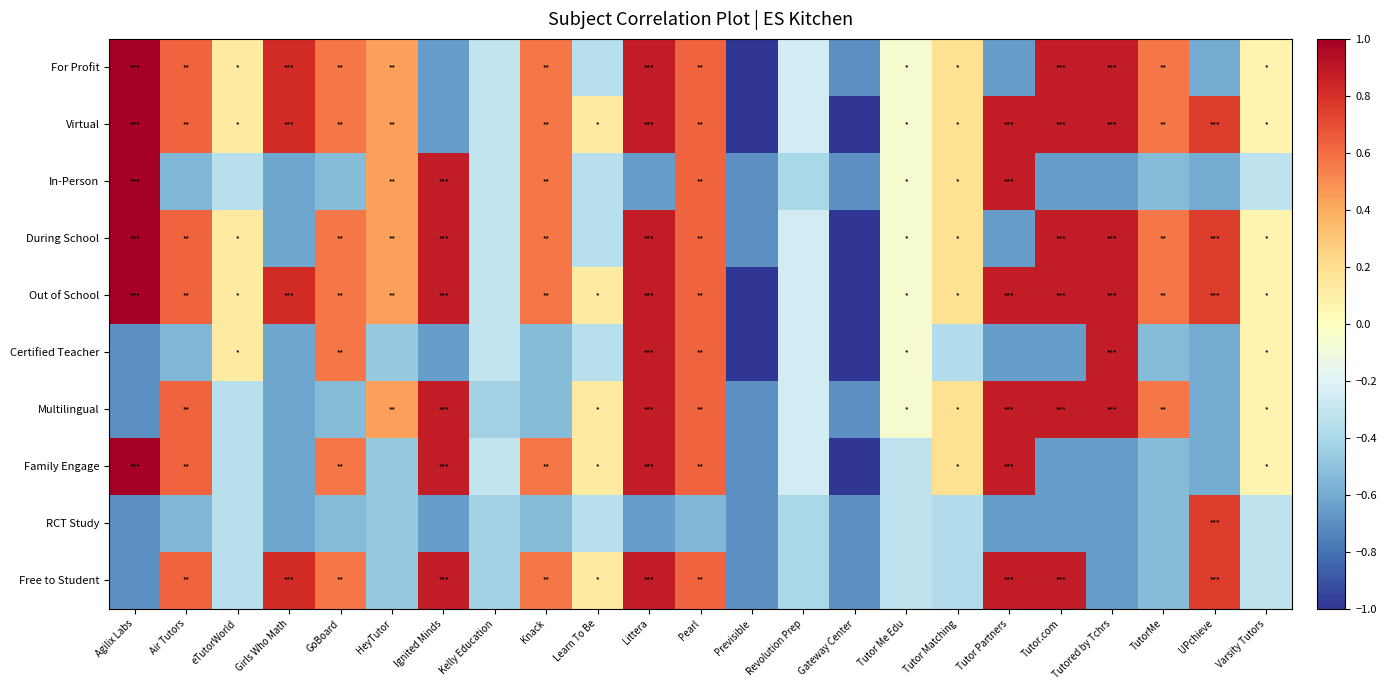

Reading left to right, what are all the values shown in this chart?

For Profit: Agilix Labs=1.0	Air Tutors=0.6	eTutorWorld=0.1	Girls Who Math=0.8	GoBoard=0.6	HeyTutor=0.4	Ignited Minds=-0.7	Kelly Education=-0.3	Knack=0.6	Learn To Be=-0.3	Littera=0.9	Pearl=0.6	Previsible=-1.0	Revolution Prep=-0.2	Gateway Center=-0.7	Tutor Me Edu=-0.1	Tutor Matching=0.2	Tutor Partners=-0.7	Tutor.com=0.9	Tutored by Tchrs=0.9	TutorMe=0.6	UPchieve=-0.6	Varsity Tutors=0.1
Virtual: Agilix Labs=1.0	Air Tutors=0.6	eTutorWorld=0.1	Girls Who Math=0.8	GoBoard=0.6	HeyTutor=0.4	Ignited Minds=-0.7	Kelly Education=-0.3	Knack=0.6	Learn To Be=0.1	Littera=0.9	Pearl=0.6	Previsible=-1.0	Revolution Prep=-0.2	Gateway Center=-1.0	Tutor Me Edu=-0.1	Tutor Matching=0.2	Tutor Partners=0.9	Tutor.com=0.9	Tutored by Tchrs=0.9	TutorMe=0.6	UPchieve=0.8	Varsity Tutors=0.1
In-Person: Agilix Labs=1.0	Air Tutors=-0.6	eTutorWorld=-0.3	Girls Who Math=-0.6	GoBoard=-0.5	HeyTutor=0.4	Ignited Minds=0.9	Kelly Education=-0.3	Knack=0.6	Learn To Be=-0.3	Littera=-0.7	Pearl=0.6	Previsible=-0.7	Revolution Prep=-0.4	Gateway Center=-0.7	Tutor Me Edu=-0.1	Tutor Matching=0.2	Tutor Partners=0.9	Tutor.com=-0.7	Tutored by Tchrs=-0.7	TutorMe=-0.5	UPchieve=-0.6	Varsity Tutors=-0.3
During School: Agilix Labs=1.0	Air Tutors=0.6	eTutorWorld=0.1	Girls Who Math=-0.6	GoBoard=0.6	HeyTutor=0.4	Ignited Minds=0.9	Kelly Education=-0.3	Knack=0.6	Learn To Be=-0.3	Littera=0.9	Pearl=0.6	Previsible=-0.7	Revolution Prep=-0.2	Gateway Center=-1.0	Tutor Me Edu=-0.1	Tutor Matching=0.2	Tutor Partners=-0.7	Tutor.com=0.9	Tutored by Tchrs=0.9	TutorMe=0.6	UPchieve=0.8	Varsity Tutors=0.1
Out of School: Agilix Labs=1.0	Air Tutors=0.6	eTutorWorld=0.1	Girls Who Math=0.8	GoBoard=0.6	HeyTutor=0.4	Ignited Minds=0.9	Kelly Education=-0.3	Knack=0.6	Learn To Be=0.1	Littera=0.9	Pearl=0.6	Previsible=-1.0	Revolution Prep=-0.2	Gateway Center=-1.0	Tutor Me Edu=-0.1	Tutor Matching=0.2	Tutor Partners=0.9	Tutor.com=0.9	Tutored by Tchrs=0.9	TutorMe=0.6	UPchieve=0.8	Varsity Tutors=0.1
Certified Teacher: Agilix Labs=-0.7	Air Tutors=-0.6	eTutorWorld=0.1	Girls Who Math=-0.6	GoBoard=0.6	HeyTutor=-0.5	Ignited Minds=-0.7	Kelly Education=-0.3	Knack=-0.5	Learn To Be=-0.3	Littera=0.9	Pearl=0.6	Previsible=-1.0	Revolution Prep=-0.2	Gateway Center=-1.0	Tutor Me Edu=-0.1	Tutor Matching=-0.4	Tutor Partners=-0.7	Tutor.com=-0.7	Tutored by Tchrs=0.9	TutorMe=-0.5	UPchieve=-0.6	Varsity Tutors=0.1
Multilingual: Agilix Labs=-0.7	Air Tutors=0.6	eTutorWorld=-0.3	Girls Who Math=-0.6	GoBoard=-0.5	HeyTutor=0.4	Ignited Minds=0.9	Kelly Education=-0.4	Knack=-0.5	Learn To Be=0.1	Littera=0.9	Pearl=0.6	Previsible=-0.7	Revolution Prep=-0.2	Gateway Center=-0.7	Tutor Me Edu=-0.1	Tutor Matching=0.2	Tutor Partners=0.9	Tutor.com=0.9	Tutored by Tchrs=0.9	TutorMe=0.6	UPchieve=-0.6	Varsity Tutors=0.1
Family Engage: Agilix Labs=1.0	Air Tutors=0.6	eTutorWorld=-0.3	Girls Who Math=-0.6	GoBoard=0.6	HeyTutor=-0.5	Ignited Minds=0.9	Kelly Education=-0.3	Knack=0.6	Learn To Be=0.1	Littera=0.9	Pearl=0.6	Previsible=-0.7	Revolution Prep=-0.2	Gateway Center=-1.0	Tutor Me Edu=-0.3	Tutor Matching=0.2	Tutor Partners=0.9	Tutor.com=-0.7	Tutored by Tchrs=-0.7	TutorMe=-0.5	UPchieve=-0.6	Varsity Tutors=0.1
RCT Study: Agilix Labs=-0.7	Air Tutors=-0.6	eTutorWorld=-0.3	Girls Who Math=-0.6	GoBoard=-0.5	HeyTutor=-0.5	Ignited Minds=-0.7	Kelly Education=-0.4	Knack=-0.5	Learn To Be=-0.3	Littera=-0.7	Pearl=-0.6	Previsible=-0.7	Revolution Prep=-0.4	Gateway Center=-0.7	Tutor Me Edu=-0.3	Tutor Matching=-0.4	Tutor Partners=-0.7	Tutor.com=-0.7	Tutored by Tchrs=-0.7	TutorMe=-0.5	UPchieve=0.8	Varsity Tutors=-0.3
Free to Student: Agilix Labs=-0.7	Air Tutors=0.6	eTutorWorld=-0.3	Girls Who Math=0.8	GoBoard=0.6	HeyTutor=-0.5	Ignited Minds=0.9	Kelly Education=-0.4	Knack=0.6	Learn To Be=0.1	Littera=0.9	Pearl=0.6	Previsible=-0.7	Revolution Prep=-0.4	Gateway Center=-0.7	Tutor Me Edu=-0.3	Tutor Matching=-0.4	Tutor Partners=0.9	Tutor.com=0.9	Tutored by Tchrs=-0.7	TutorMe=-0.5	UPchieve=0.8	Varsity Tutors=-0.3